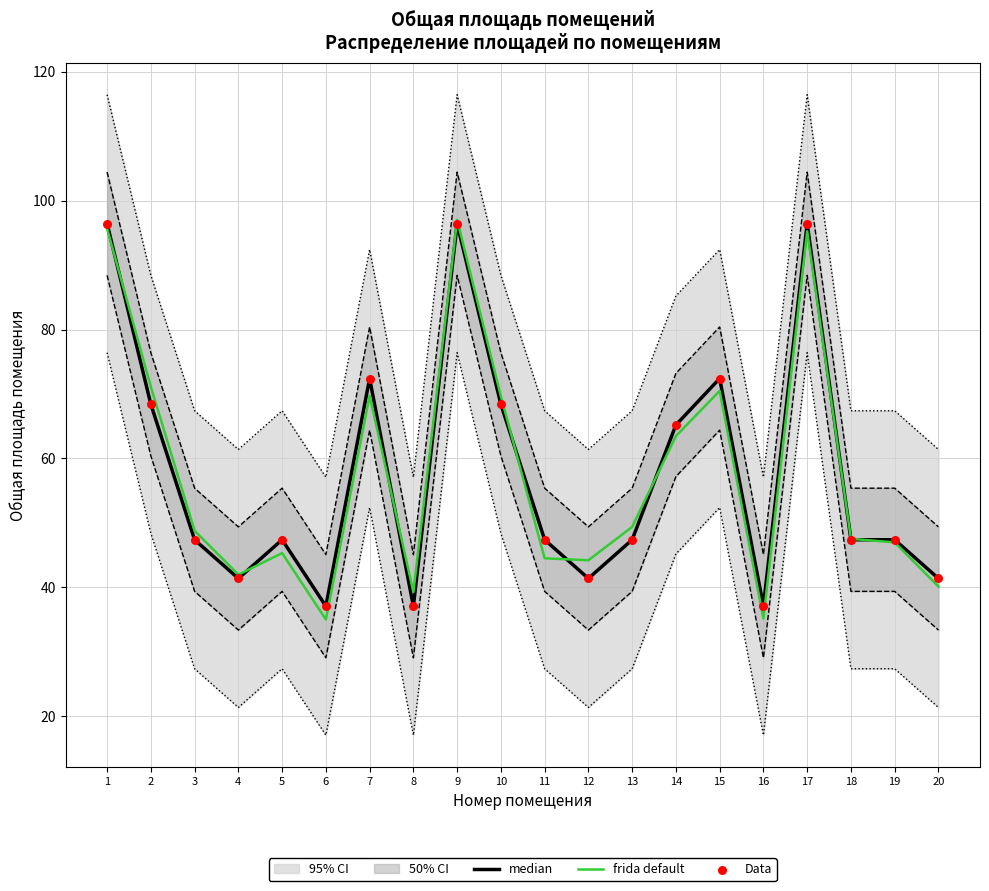

What is the total value across all series at 15?

215.3